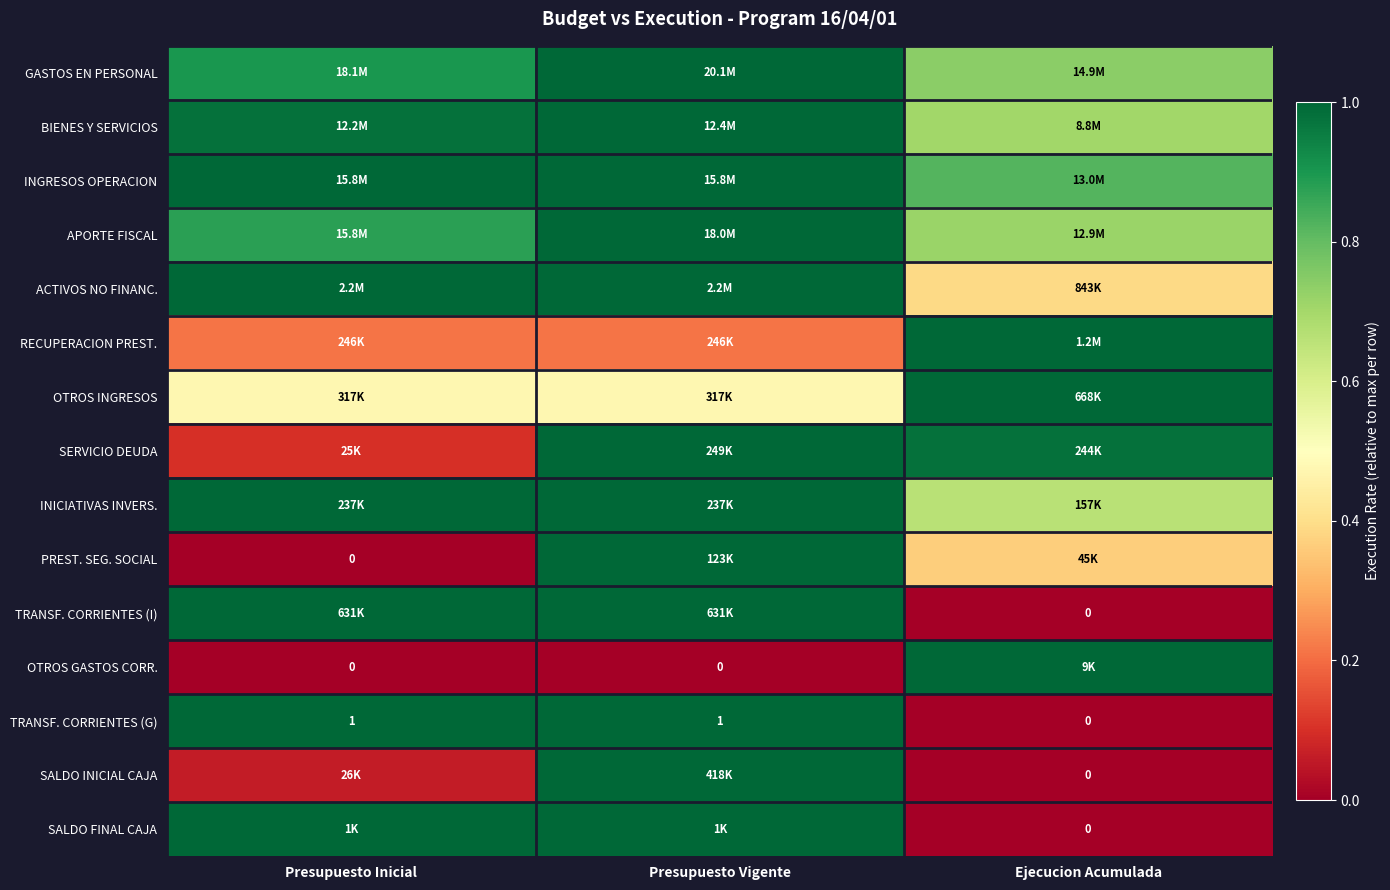

Which label corresponds to the largest value in the chart?

Presupuesto Vigente